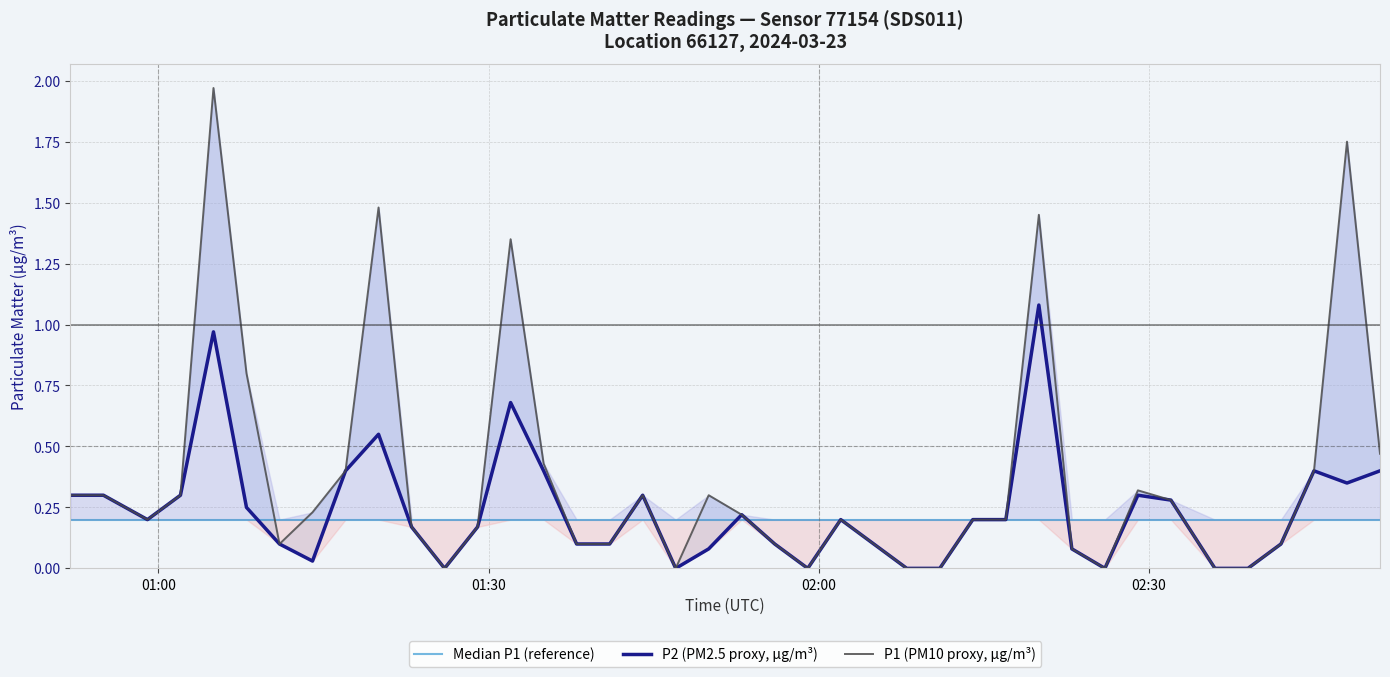

What is the difference between the maximum and minimum values in the P1 (PM10 proxy, µg/m³) series?

2.0